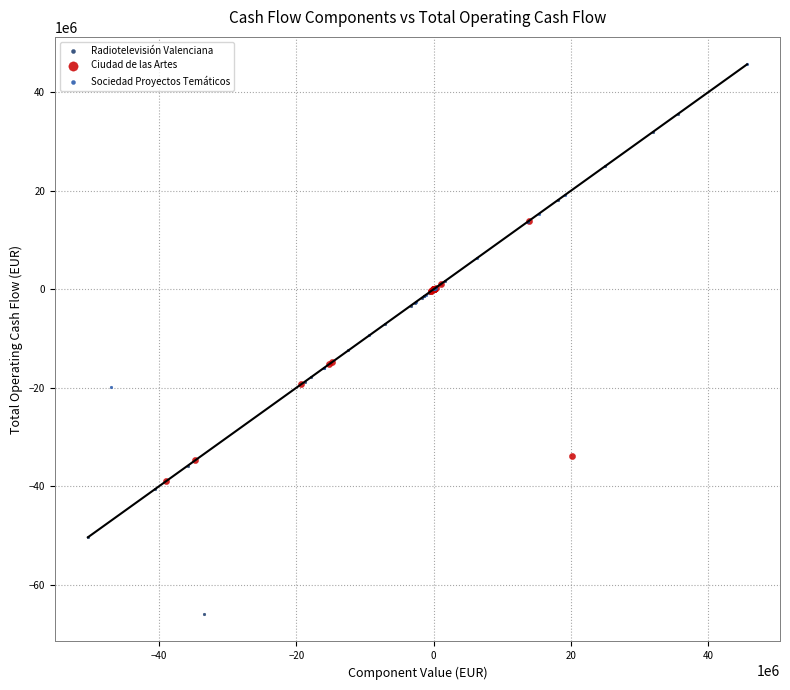

What are all the series names shown in the legend?

Radiotelevisión Valenciana, Ciudad de las Artes, Sociedad Proyectos Temáticos